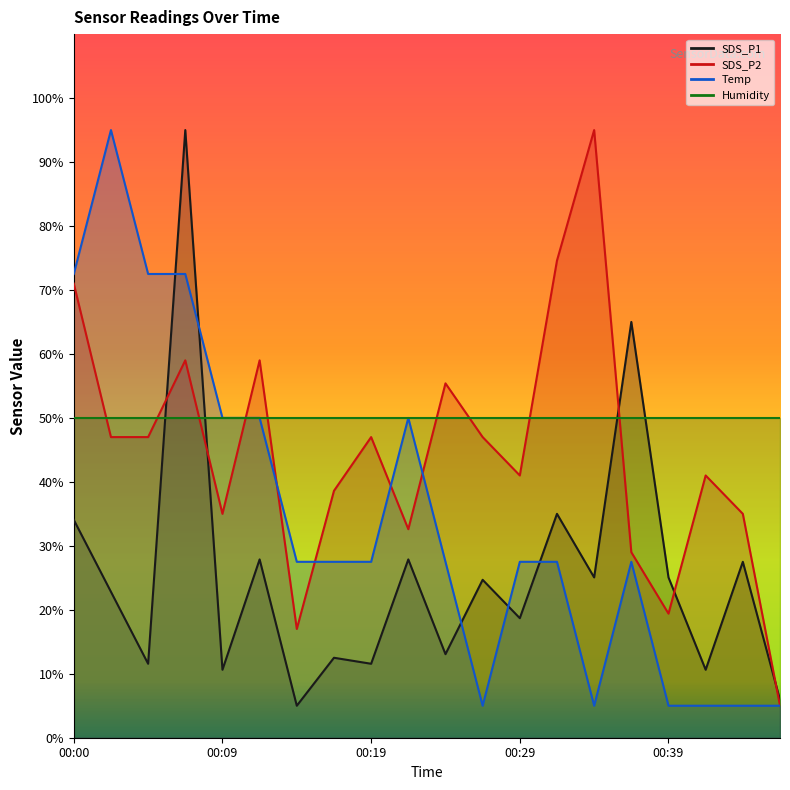

True or false: Temp and SDS_P1 intersect in this chart.

True